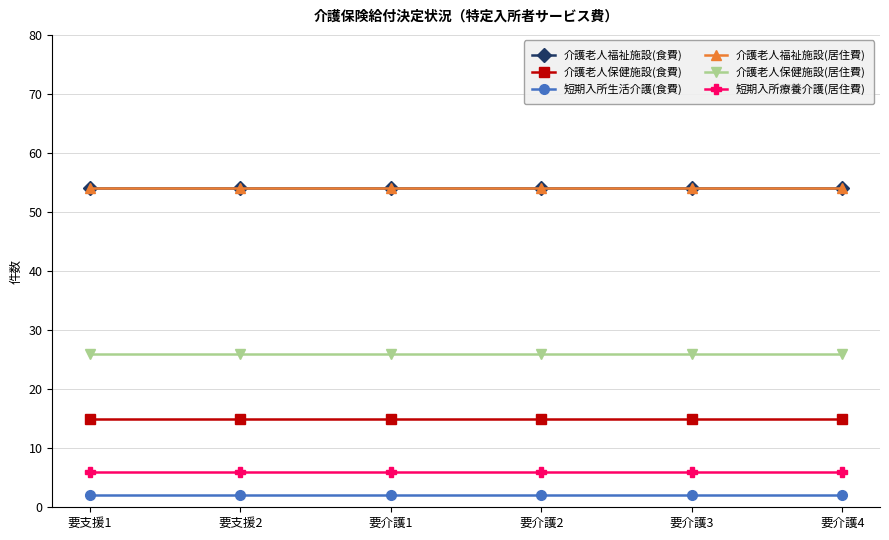

Is it true that 介護老人福祉施設(食費) equals 54 at 要介護1?

True